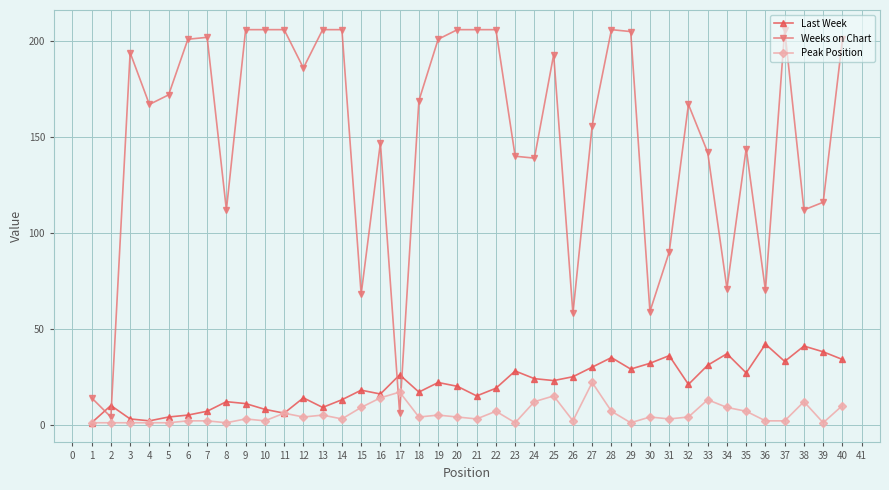

Which series ends up on top after the final intersection of Weeks on Chart and Last Week?

Weeks on Chart